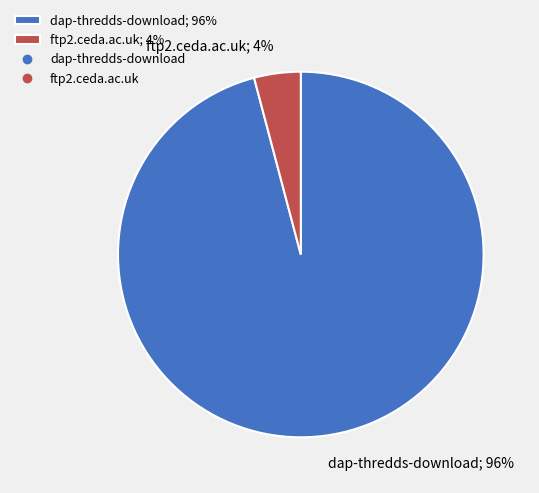

Does any single category account for the majority?

Yes